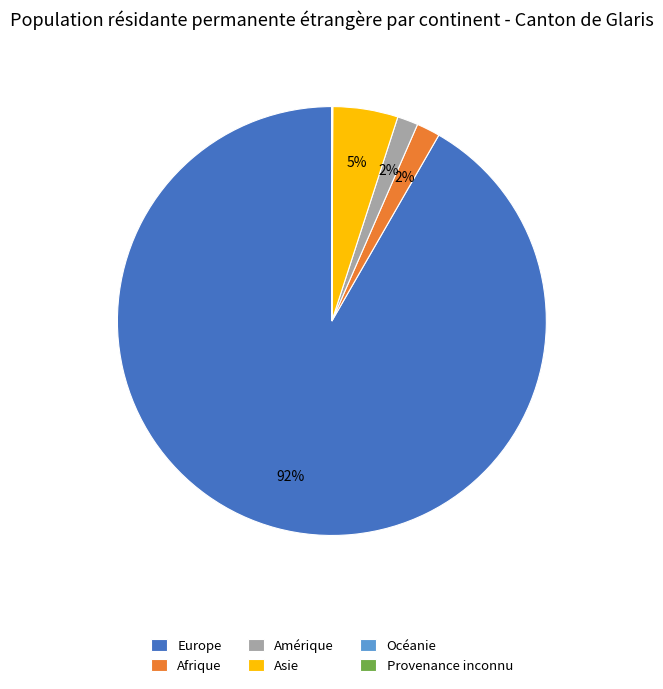

True or false: Asie accounts for 5% of the total.

True